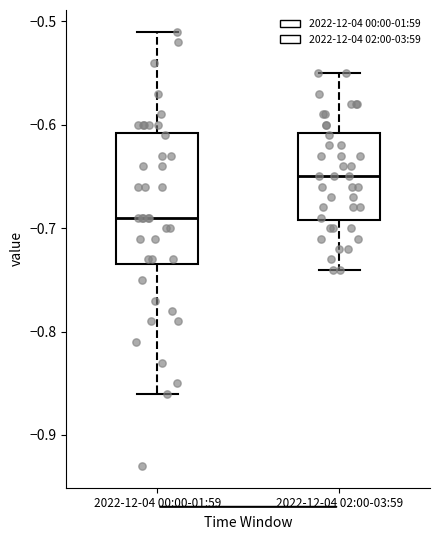

Which box's median line is the highest?

2022-12-04 02:00-03:59